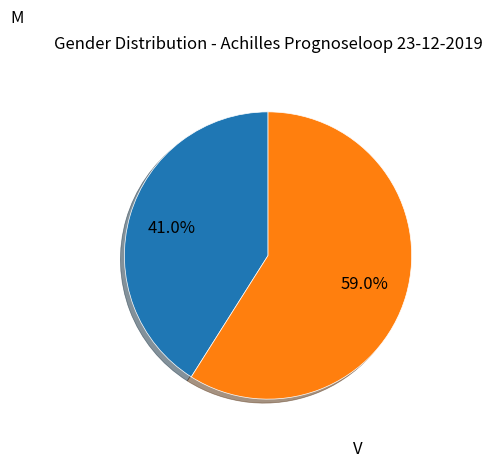

What is the total percentage of V and M?

100.0%